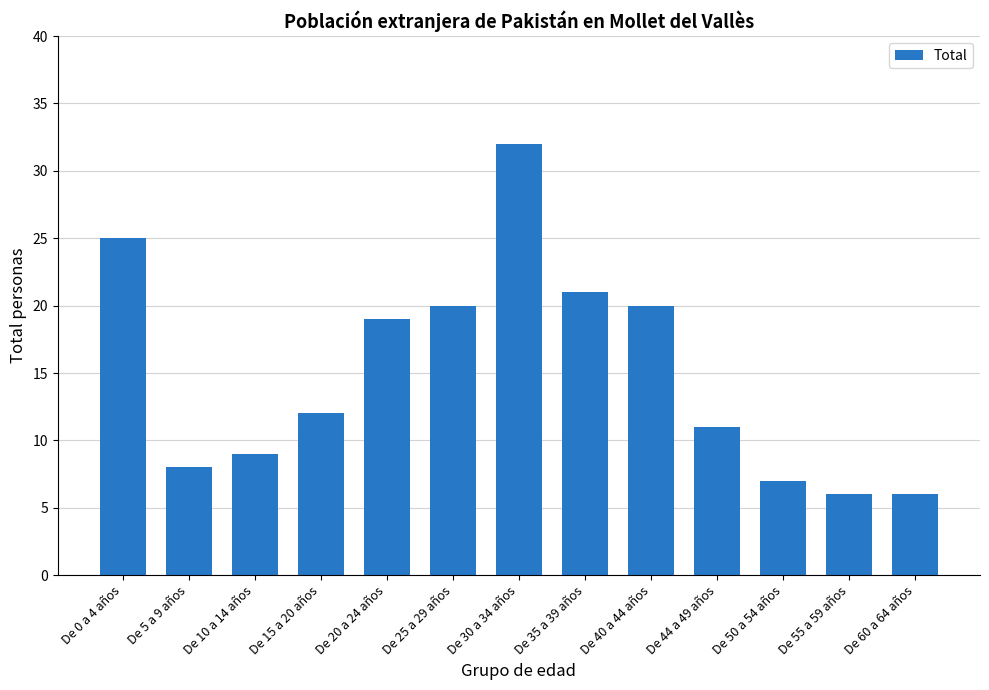

How many bars are there in total?

13